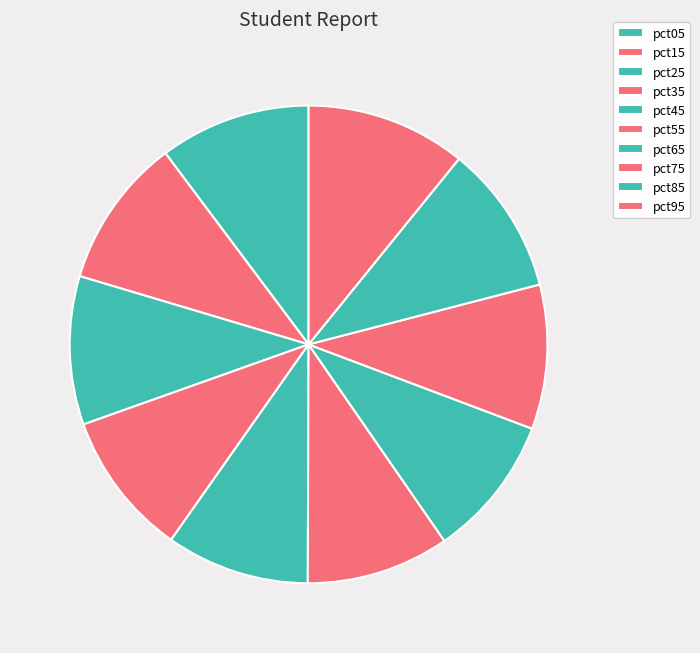

Rank the categories by value from lowest to highest.

pct65, pct55, pct45, pct75, pct35, pct25, pct85, pct15, pct05, pct95